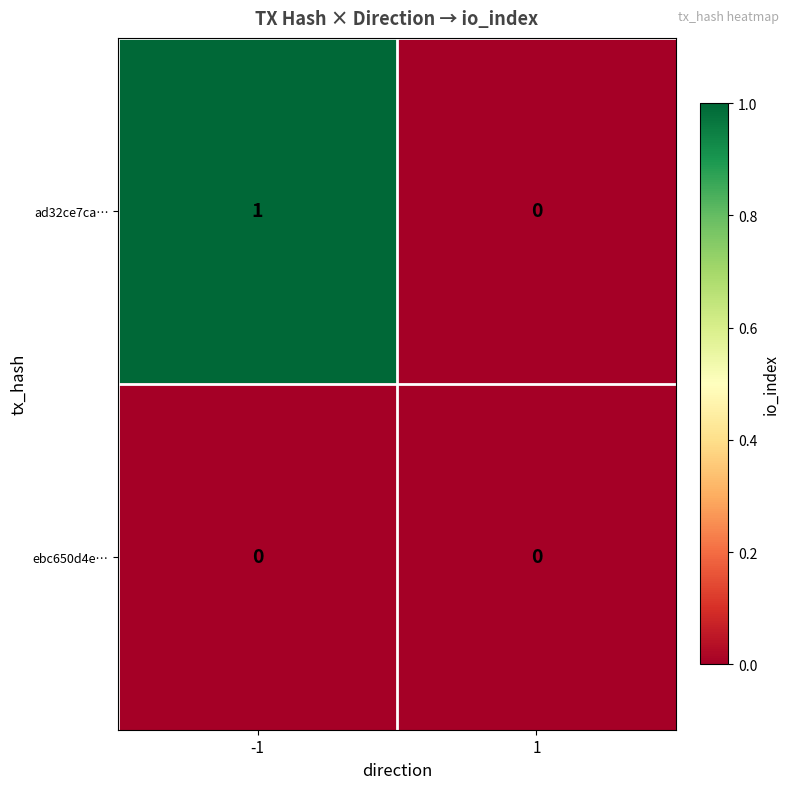

Is it true that ebc650d4e… equals 0 at -1?

True